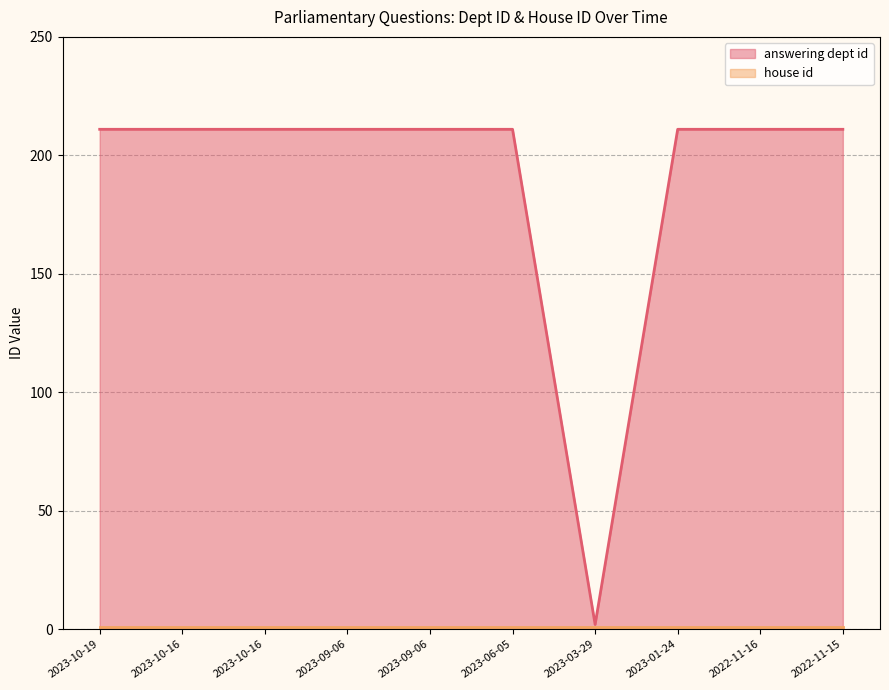

Which has a higher value, 2023-10-16 or 2023-03-29?

2023-10-16